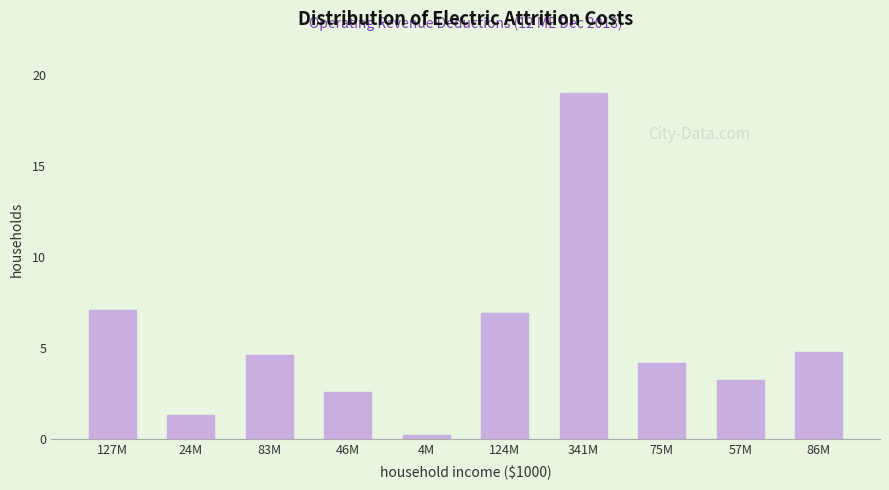

Reading right to left, extract all data points from this chart.

4.8	3.2	4.2	19.0	6.9	0.2	2.6	4.6	1.4	7.1